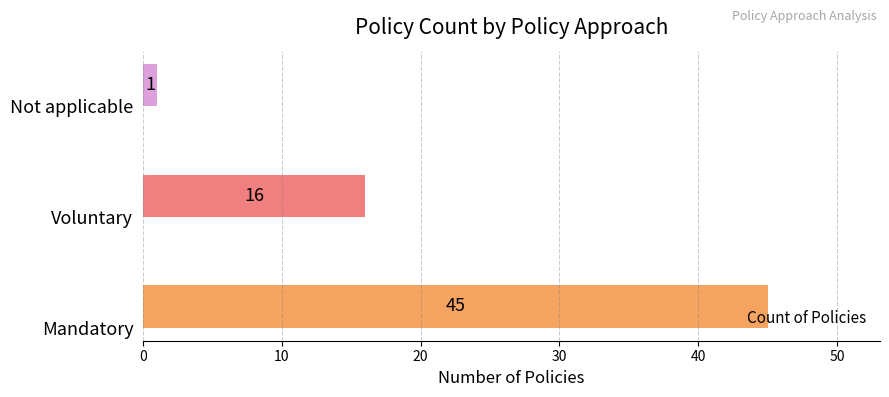

True or false: the data shows 16 at Voluntary.

True